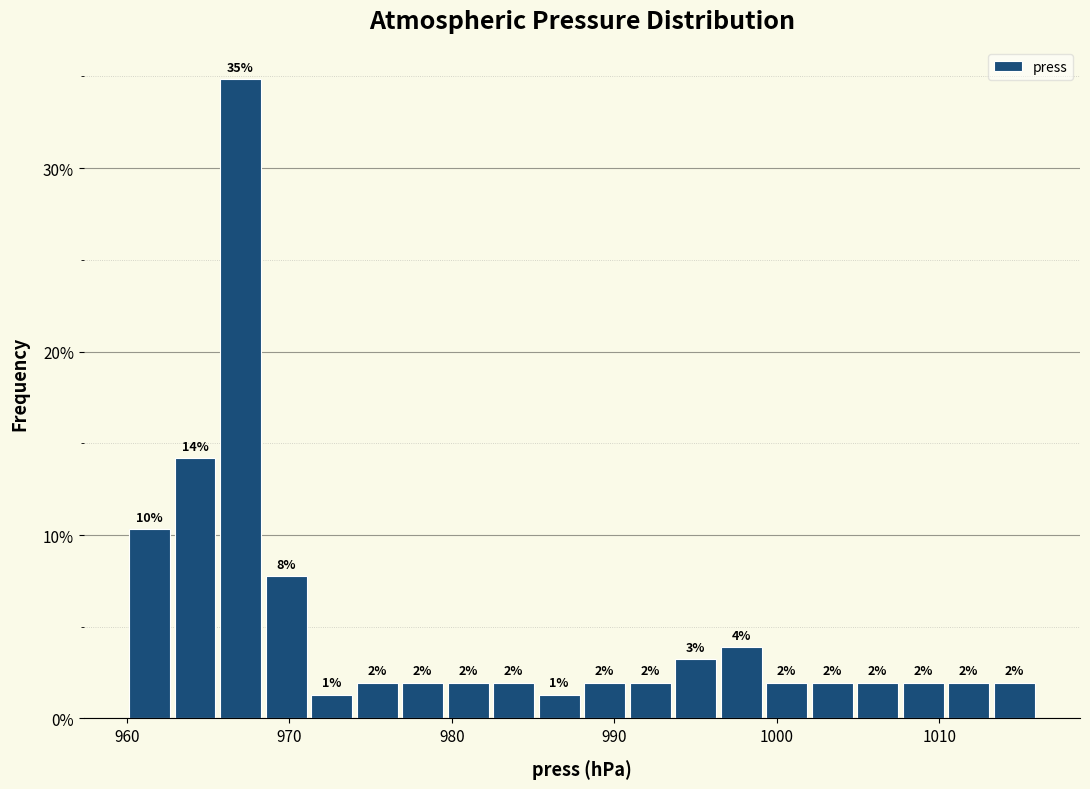

Around what value on the x-axis is the tallest bar? Give the approximate position of its centre, as read against the axis.

967